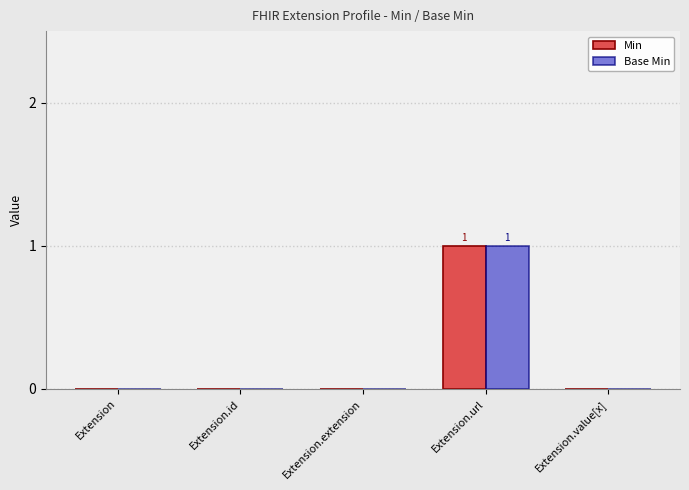

At which category is the sum across all series the highest?

Extension.url